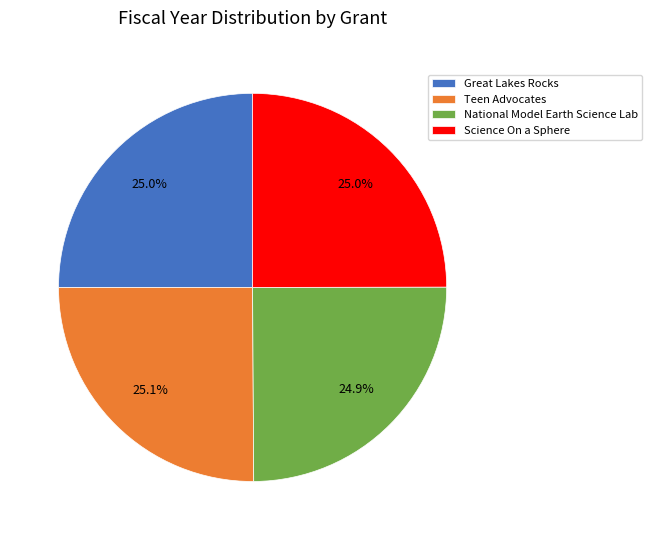

Is there a majority slice in this chart?

No